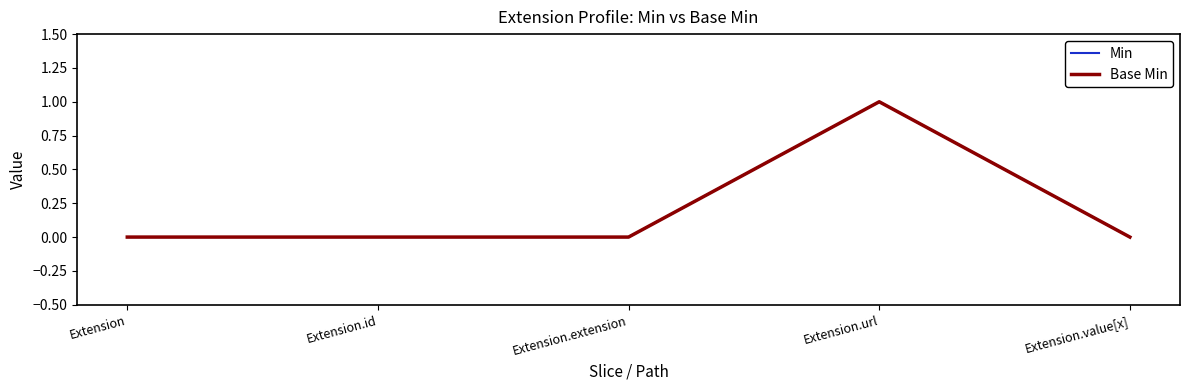

What is the difference between the maximum and minimum values in the Min series?

1